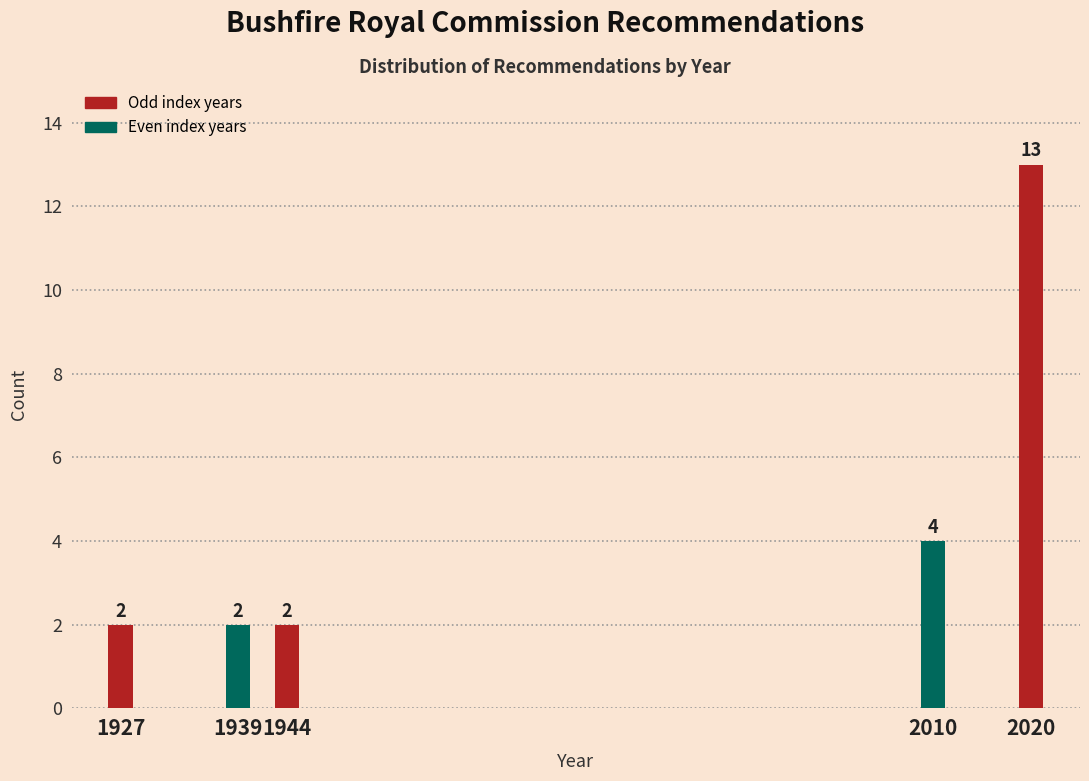

Reading right to left, list all the values displayed in this chart.

2020=13	2010=4	1944=2	1939=2	1927=2